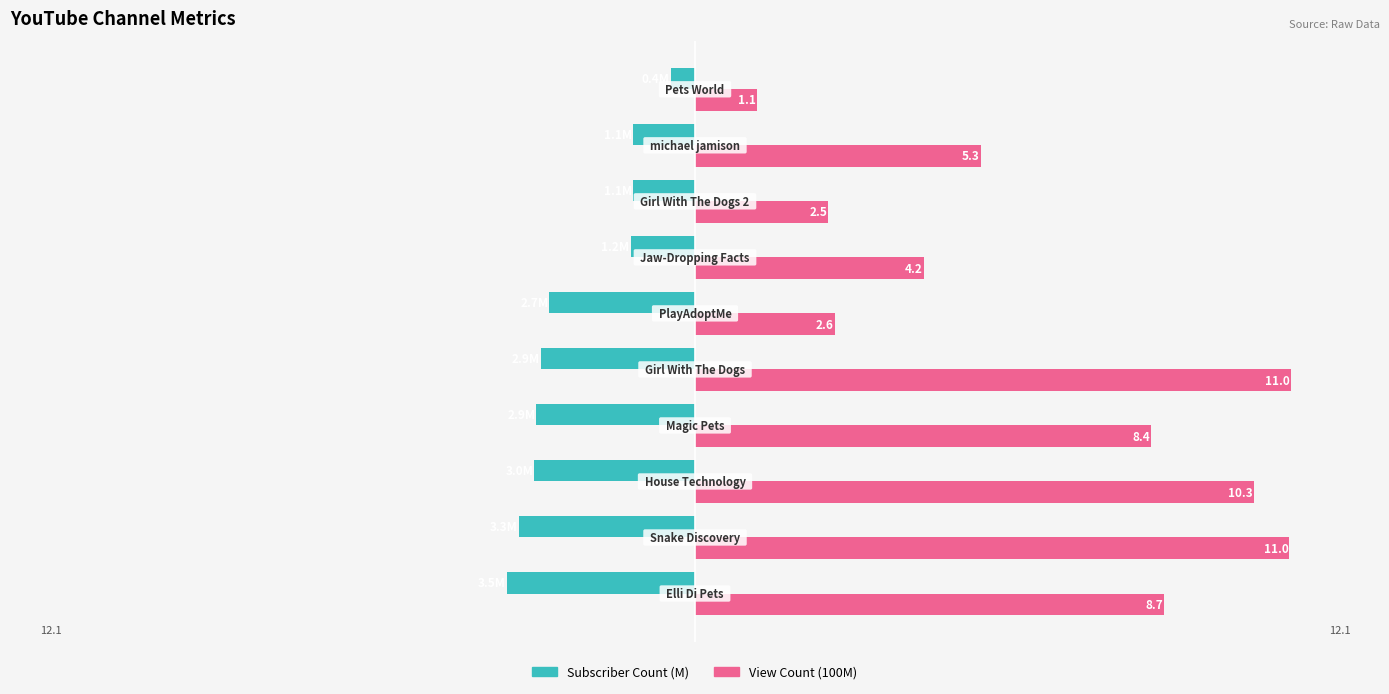

Reading right to left, transcribe all the data shown in this chart.

Subscriber Count (M): -0.4	-1.1	-1.1	-1.2	-2.7	-2.9	-2.9	-3.0	-3.3	-3.5
View Count (100M): 1.1	5.3	2.5	4.2	2.6	11.0	8.4	10.3	11.0	8.7